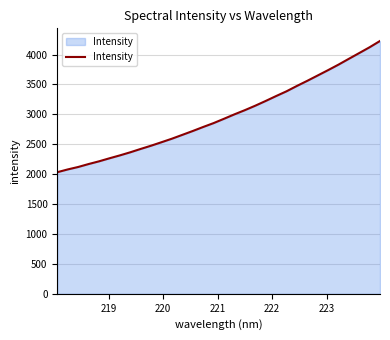

What is the maximum value shown in the chart?

4227.8